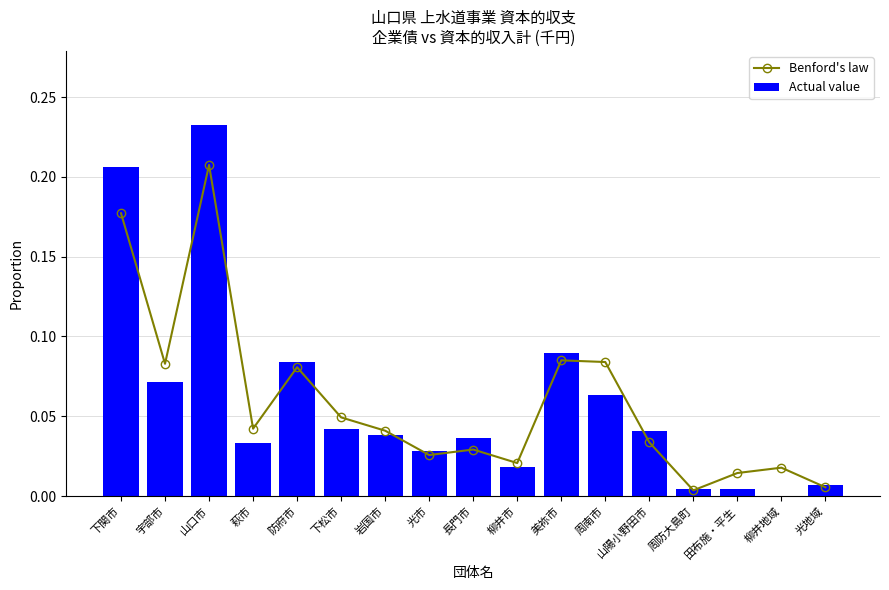

True or false: Benford's law has a value of 0.0 at 長門市.

False